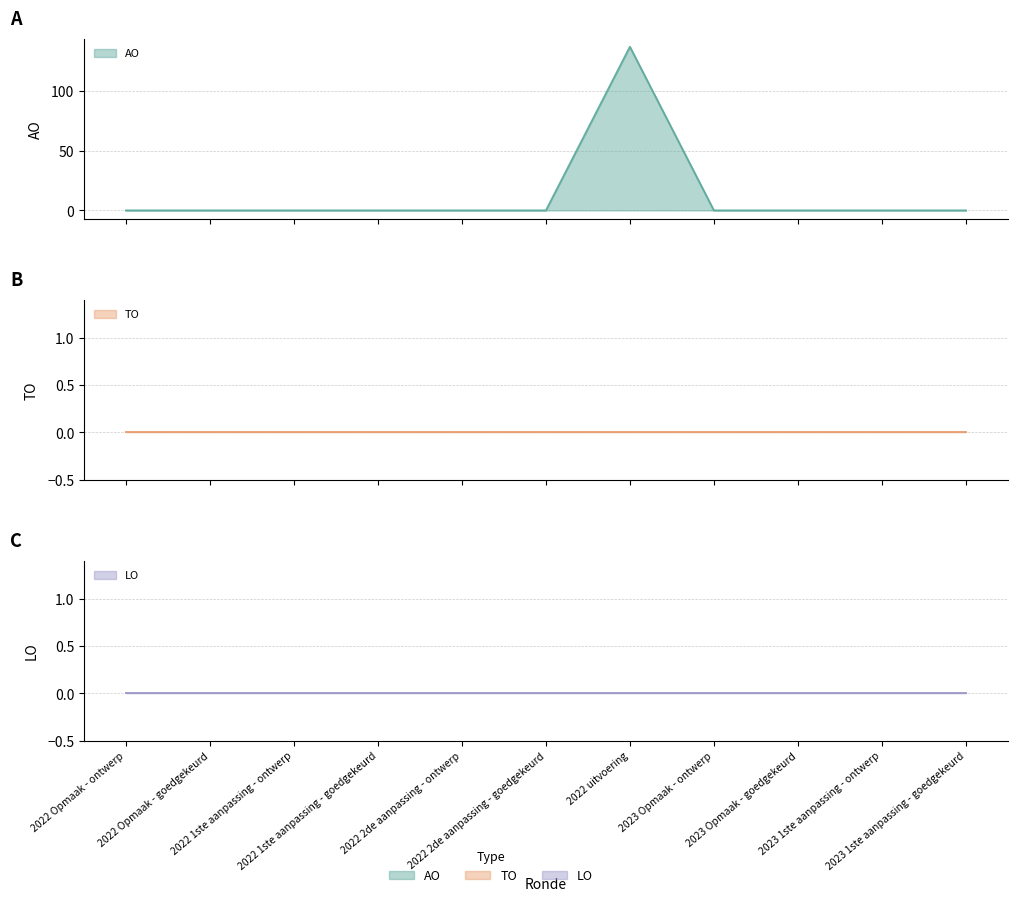

Is it true that AO equals -66 at 2022 Opmaak - ontwerp?

False